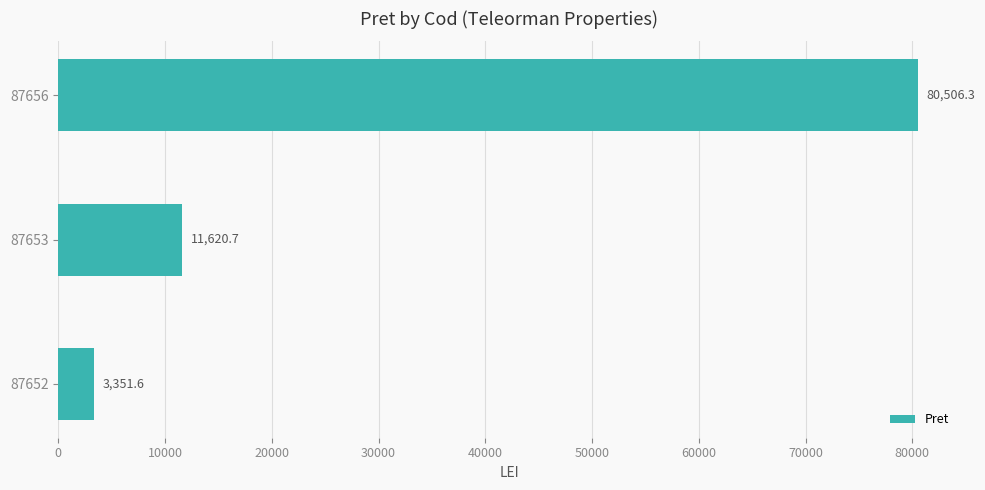

What is the sum of all values?

95478.6